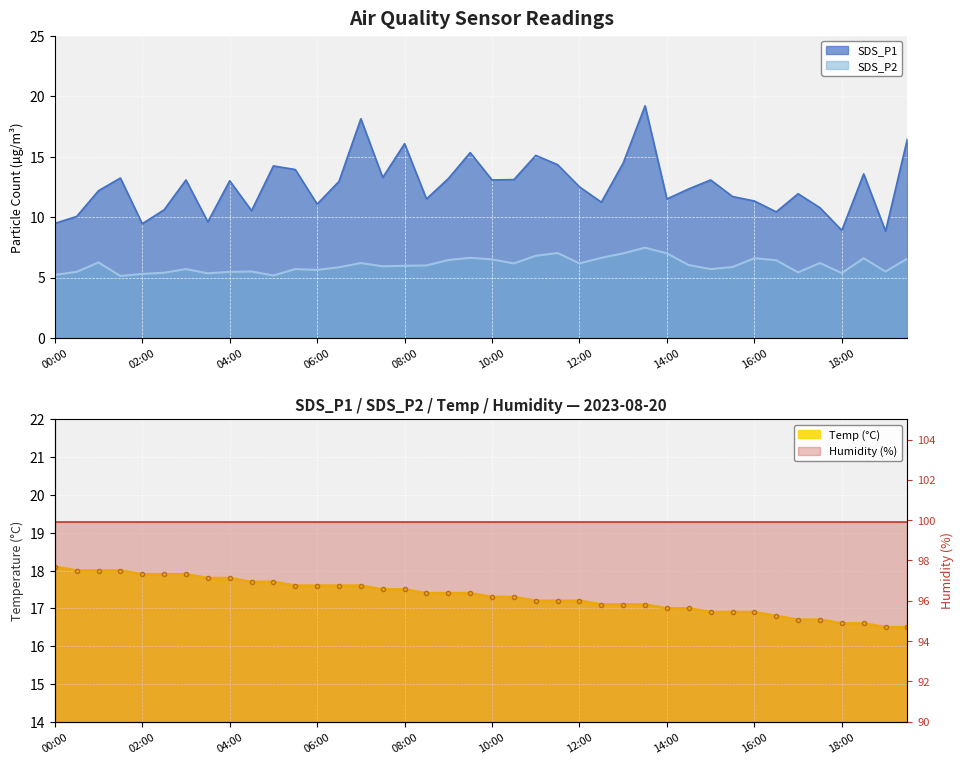

What position from the left is 13:00?

27